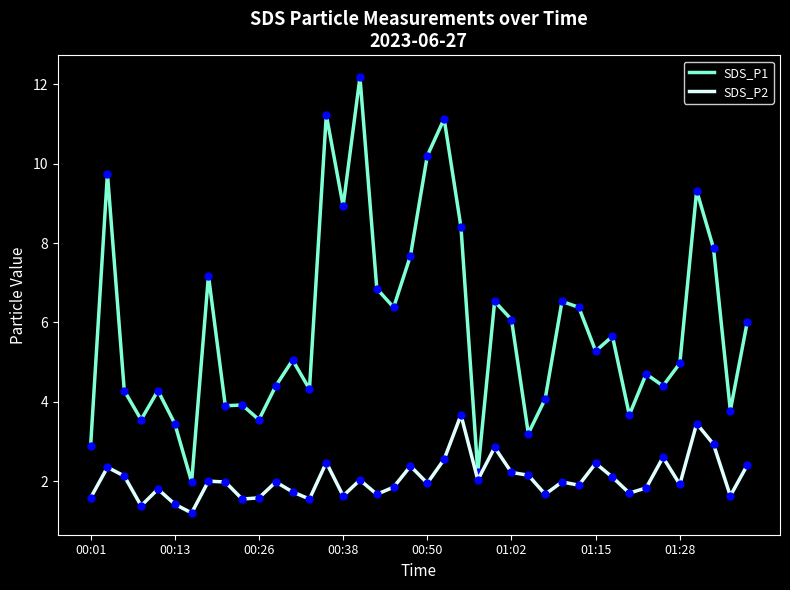

Rank the series by their maximum value, from lowest to highest.

SDS_P2, SDS_P1